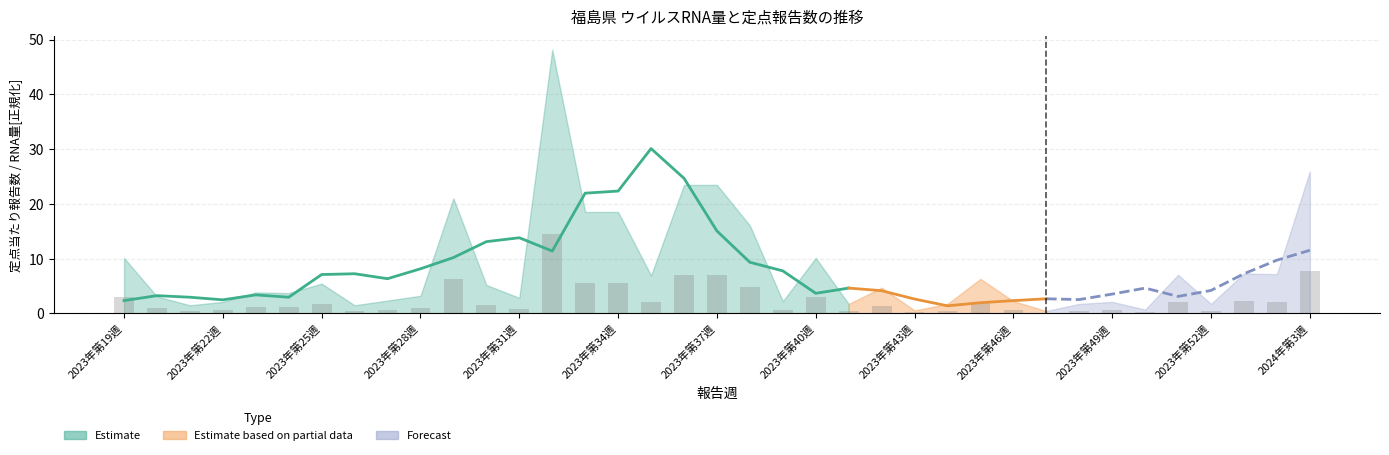

What is the minimum value shown in the chart?

0.1